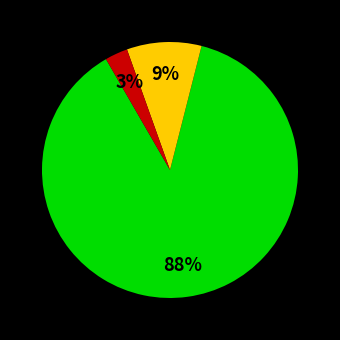

Is there a majority slice in this chart?

Yes